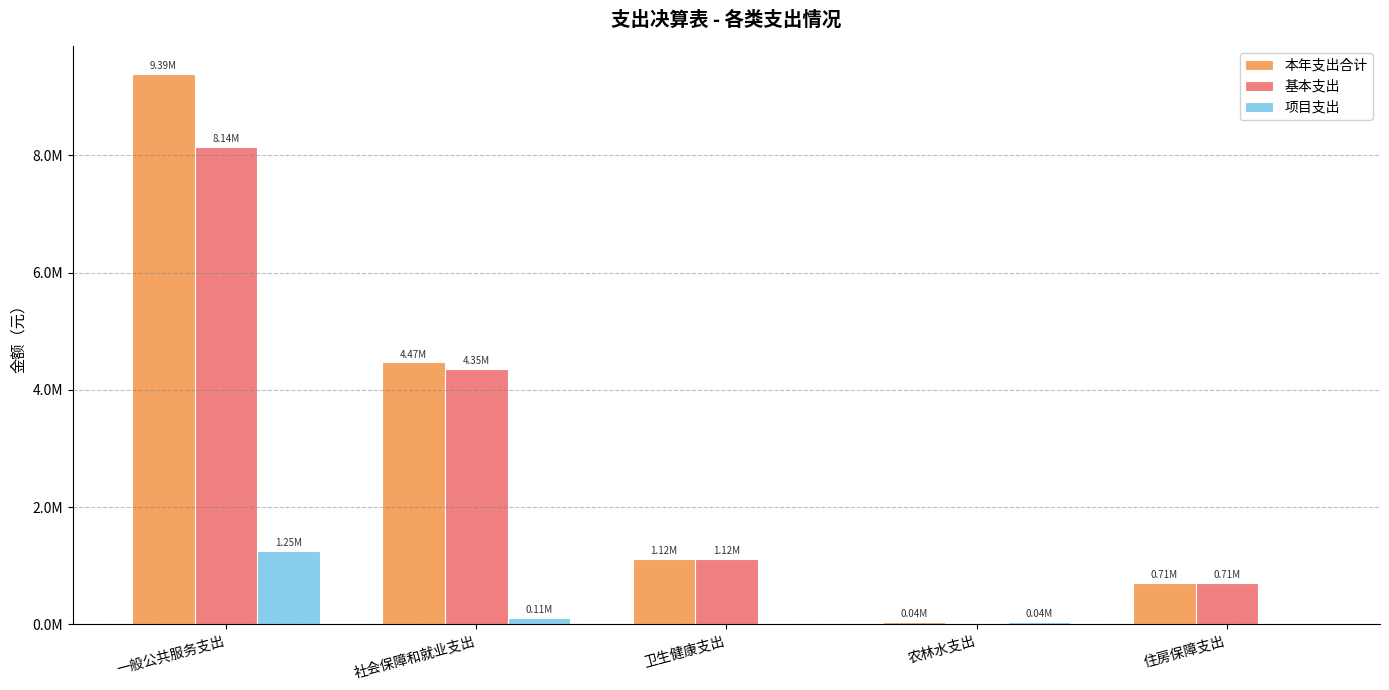

At which category is the sum across all series the highest?

一般公共服务支出